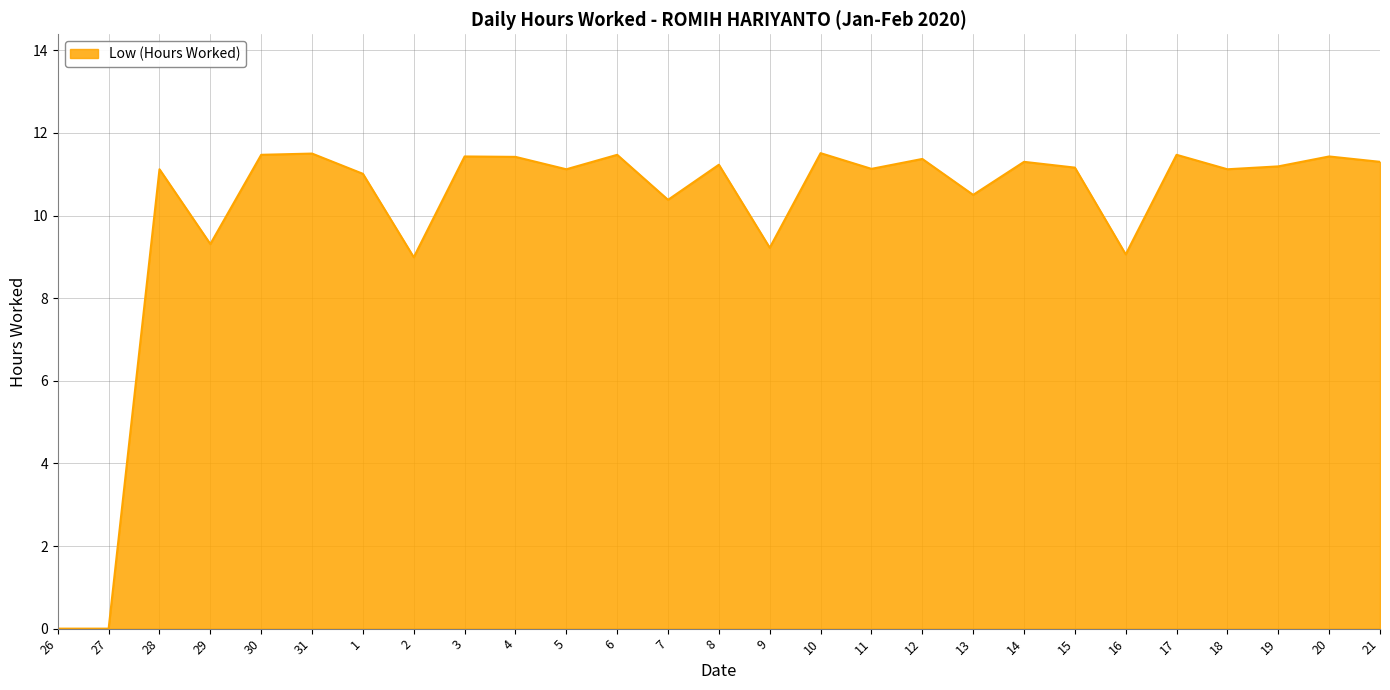

Between 2 and 12, which is larger?

12